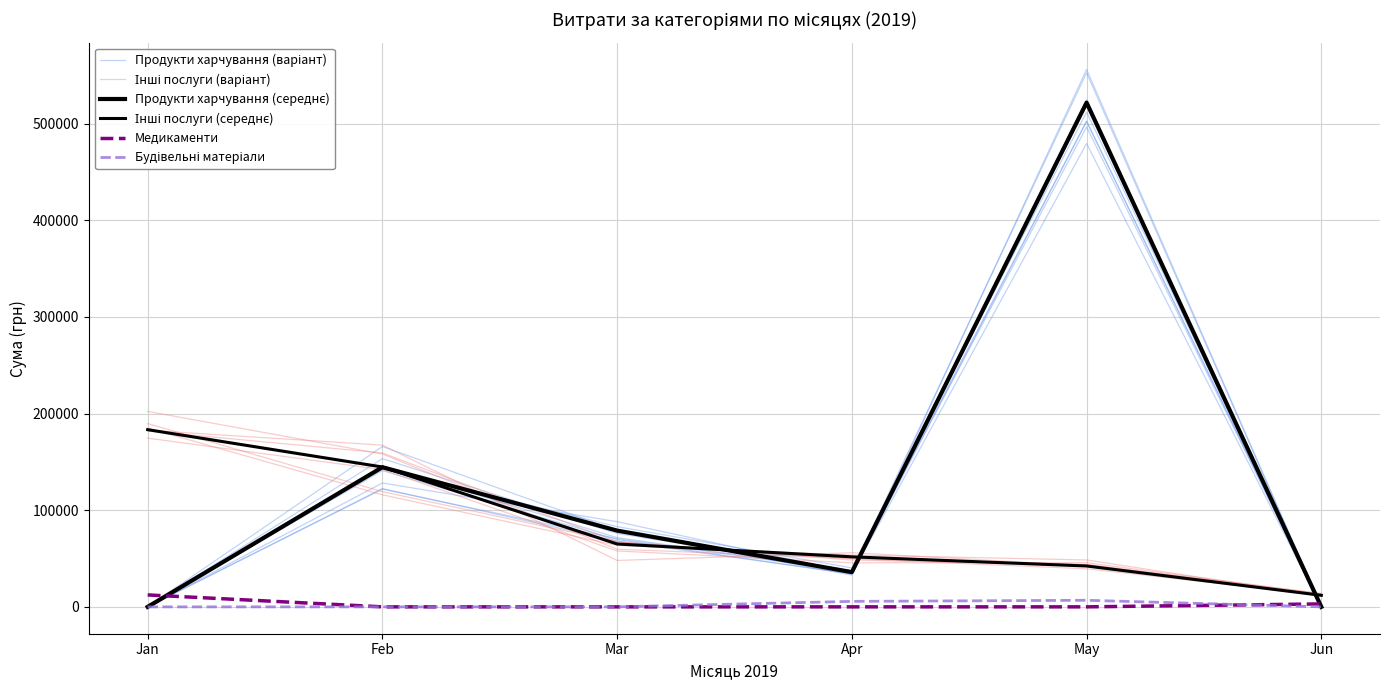

What are all the series names shown in the legend?

Продукти харчування (варіант), Інші послуги (варіант), Продукти харчування (середнє), Інші послуги (середнє), Медикаменти, Будівельні матеріали